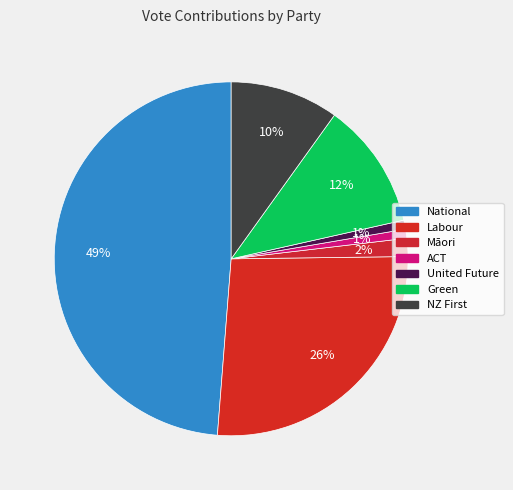

Is there any slice that represents more than half of the pie?

No